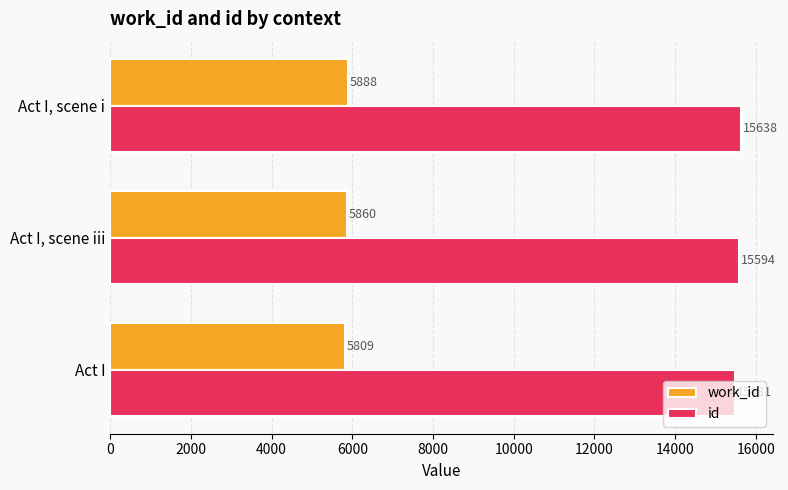

Rank the series by their maximum value, from lowest to highest.

work_id, id